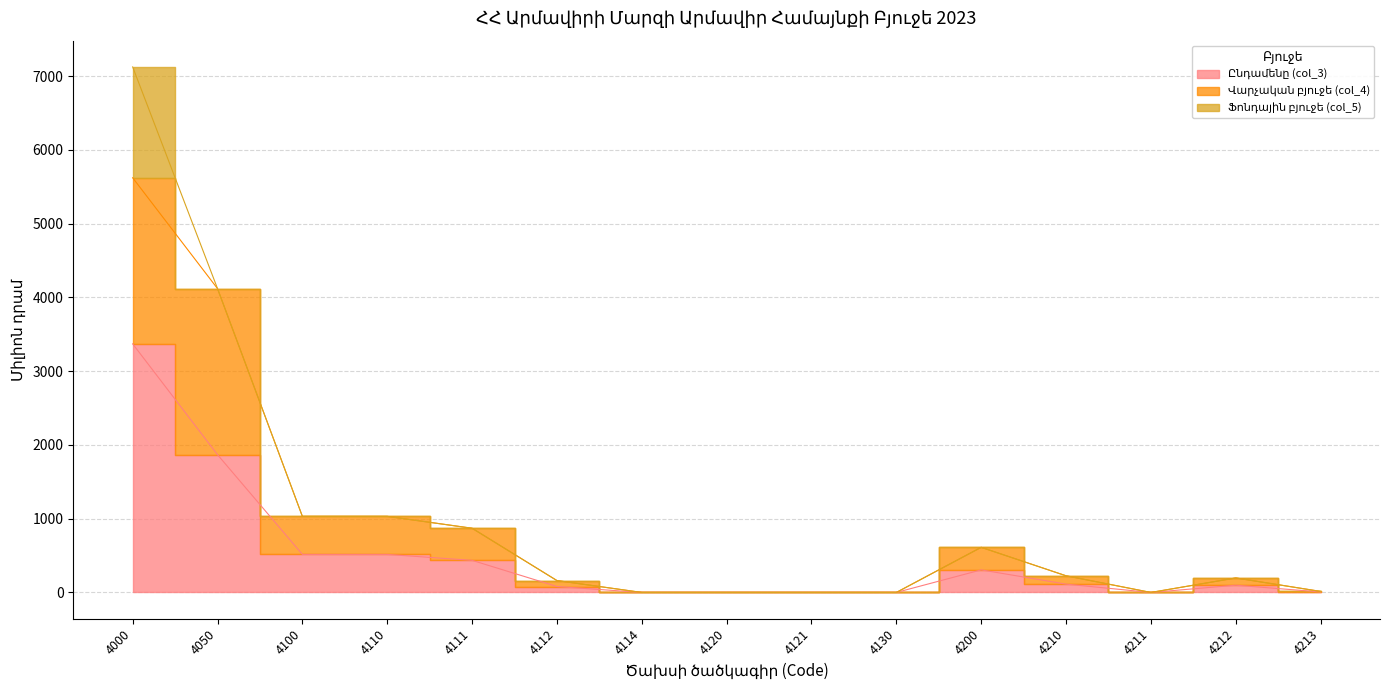

What is the sum of the Վարչական բյուջե (col_4) values at 4112 and 4210?

387.2